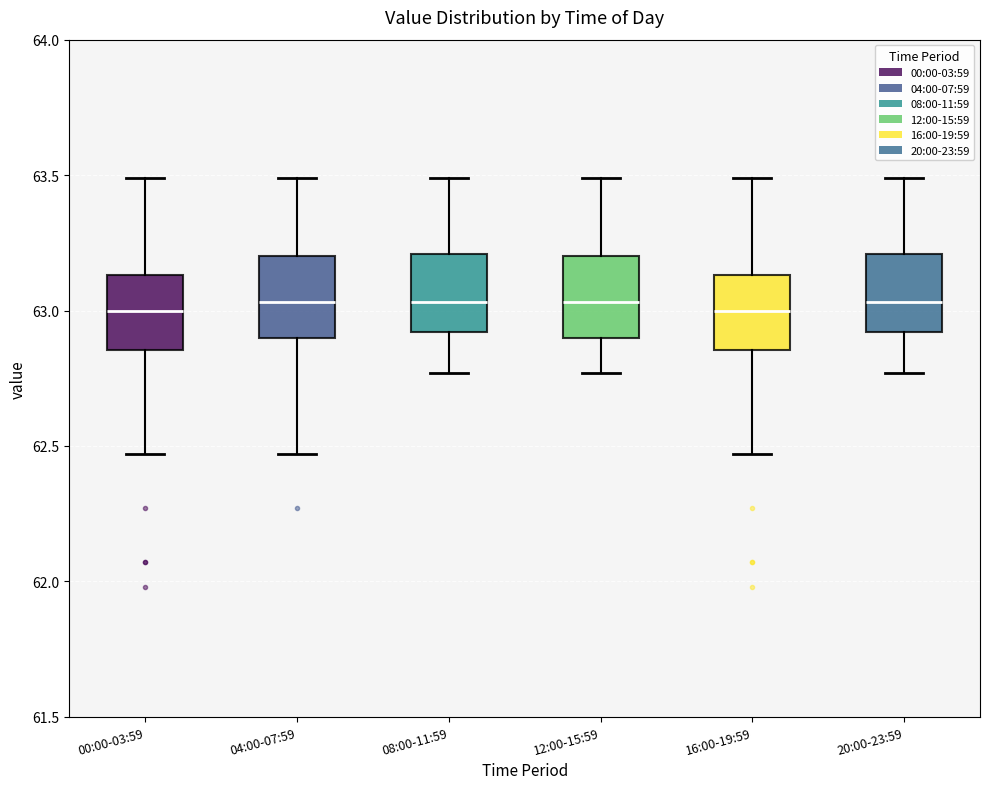

Reading left to right, transcribe this box plot: for each box, give where its median line is, the range the box spans, and where its two whiskers end, as read against the y-axis. The values are not printed on the chart, so give them approximately, as read against the axis.

00:00-03:59: median 63.00, box 62.85 to 63.15, whiskers 62.45 to 63.50
04:00-07:59: median 63.05, box 62.90 to 63.20, whiskers 62.45 to 63.50
08:00-11:59: median 63.05, box 62.90 to 63.20, whiskers 62.75 to 63.50
12:00-15:59: median 63.05, box 62.90 to 63.20, whiskers 62.75 to 63.50
16:00-19:59: median 63.00, box 62.85 to 63.15, whiskers 62.45 to 63.50
20:00-23:59: median 63.05, box 62.90 to 63.20, whiskers 62.75 to 63.50